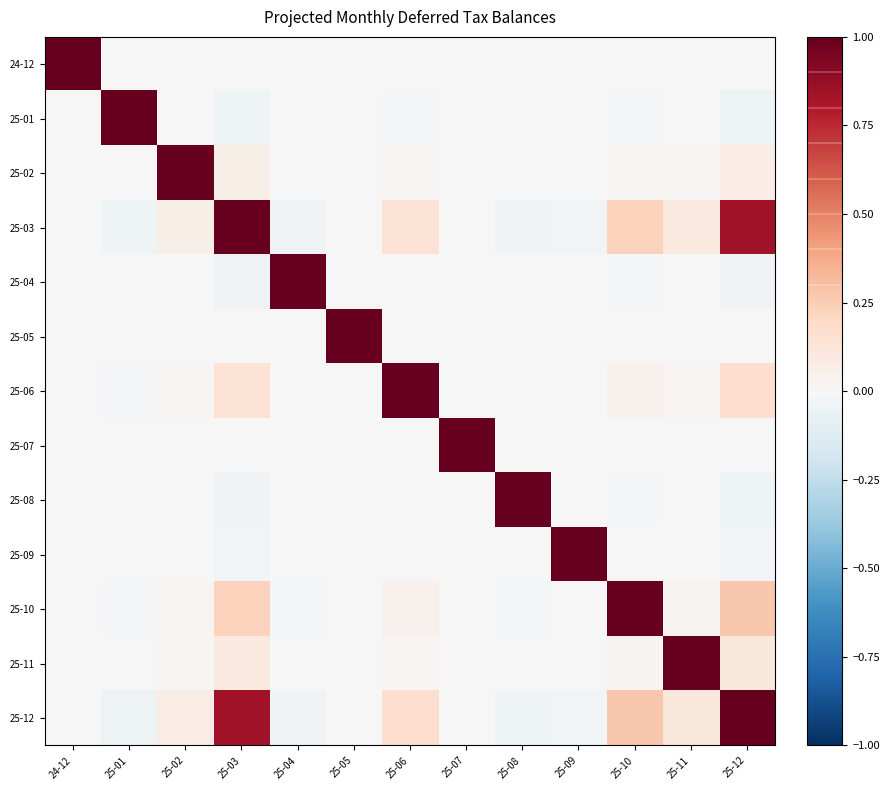

Reading left to right, transcribe all the data shown in this chart.

24-12: 24-12=1.0	25-01=-0.0	25-02=0.0	25-03=0.0	25-04=-0.0	25-05=0.0	25-06=0.0	25-07=-0.0	25-08=-0.0	25-09=-0.0	25-10=0.0	25-11=0.0	25-12=0.0
25-01: 24-12=-0.0	25-01=1.0	25-02=-0.0	25-03=-0.0	25-04=0.0	25-05=-0.0	25-06=-0.0	25-07=0.0	25-08=0.0	25-09=0.0	25-10=-0.0	25-11=-0.0	25-12=-0.0
25-02: 24-12=0.0	25-01=-0.0	25-02=1.0	25-03=0.1	25-04=-0.0	25-05=0.0	25-06=0.0	25-07=-0.0	25-08=-0.0	25-09=-0.0	25-10=0.0	25-11=0.0	25-12=0.1
25-03: 24-12=0.0	25-01=-0.0	25-02=0.1	25-03=1.0	25-04=-0.0	25-05=0.0	25-06=0.1	25-07=-0.0	25-08=-0.0	25-09=-0.0	25-10=0.2	25-11=0.1	25-12=0.8
25-04: 24-12=-0.0	25-01=0.0	25-02=-0.0	25-03=-0.0	25-04=1.0	25-05=-0.0	25-06=-0.0	25-07=0.0	25-08=0.0	25-09=0.0	25-10=-0.0	25-11=-0.0	25-12=-0.0
25-05: 24-12=0.0	25-01=-0.0	25-02=0.0	25-03=0.0	25-04=-0.0	25-05=1.0	25-06=0.0	25-07=-0.0	25-08=-0.0	25-09=-0.0	25-10=0.0	25-11=0.0	25-12=0.0
25-06: 24-12=0.0	25-01=-0.0	25-02=0.0	25-03=0.1	25-04=-0.0	25-05=0.0	25-06=1.0	25-07=-0.0	25-08=-0.0	25-09=-0.0	25-10=0.0	25-11=0.0	25-12=0.2
25-07: 24-12=-0.0	25-01=0.0	25-02=-0.0	25-03=-0.0	25-04=0.0	25-05=-0.0	25-06=-0.0	25-07=1.0	25-08=0.0	25-09=0.0	25-10=-0.0	25-11=-0.0	25-12=-0.0
25-08: 24-12=-0.0	25-01=0.0	25-02=-0.0	25-03=-0.0	25-04=0.0	25-05=-0.0	25-06=-0.0	25-07=0.0	25-08=1.0	25-09=0.0	25-10=-0.0	25-11=-0.0	25-12=-0.0
25-09: 24-12=-0.0	25-01=0.0	25-02=-0.0	25-03=-0.0	25-04=0.0	25-05=-0.0	25-06=-0.0	25-07=0.0	25-08=0.0	25-09=1.0	25-10=-0.0	25-11=-0.0	25-12=-0.0
25-10: 24-12=0.0	25-01=-0.0	25-02=0.0	25-03=0.2	25-04=-0.0	25-05=0.0	25-06=0.0	25-07=-0.0	25-08=-0.0	25-09=-0.0	25-10=1.0	25-11=0.0	25-12=0.3
25-11: 24-12=0.0	25-01=-0.0	25-02=0.0	25-03=0.1	25-04=-0.0	25-05=0.0	25-06=0.0	25-07=-0.0	25-08=-0.0	25-09=-0.0	25-10=0.0	25-11=1.0	25-12=0.1
25-12: 24-12=0.0	25-01=-0.0	25-02=0.1	25-03=0.8	25-04=-0.0	25-05=0.0	25-06=0.2	25-07=-0.0	25-08=-0.0	25-09=-0.0	25-10=0.3	25-11=0.1	25-12=1.0